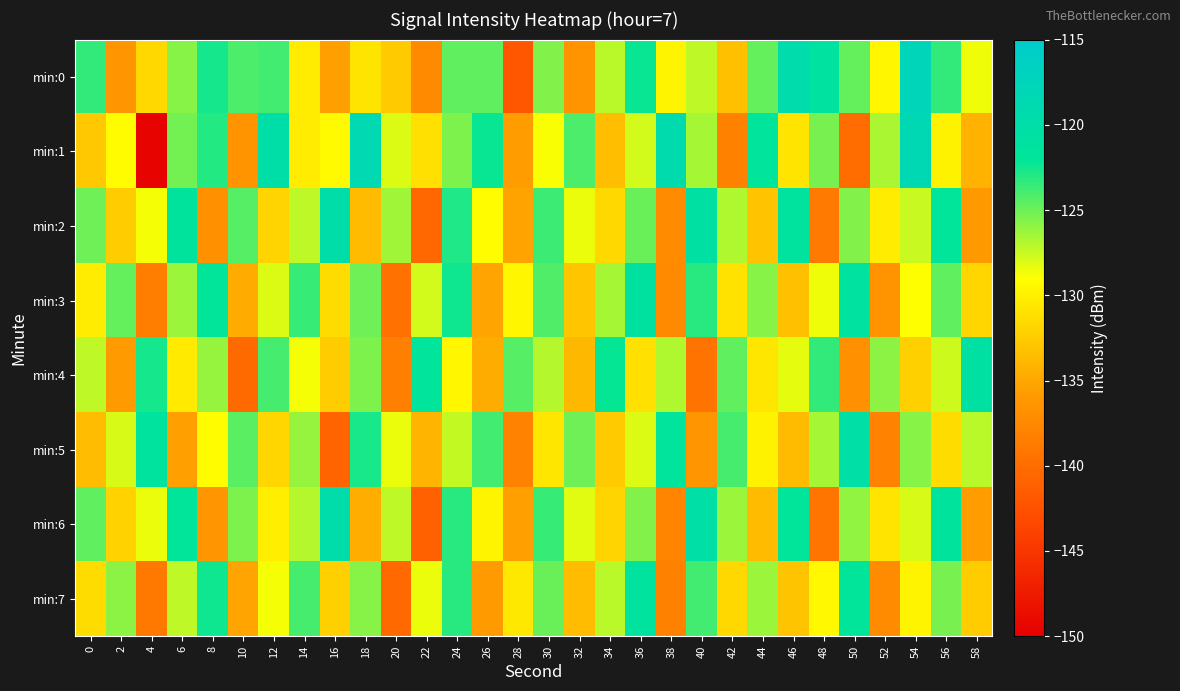

How many series are shown in this chart?

8